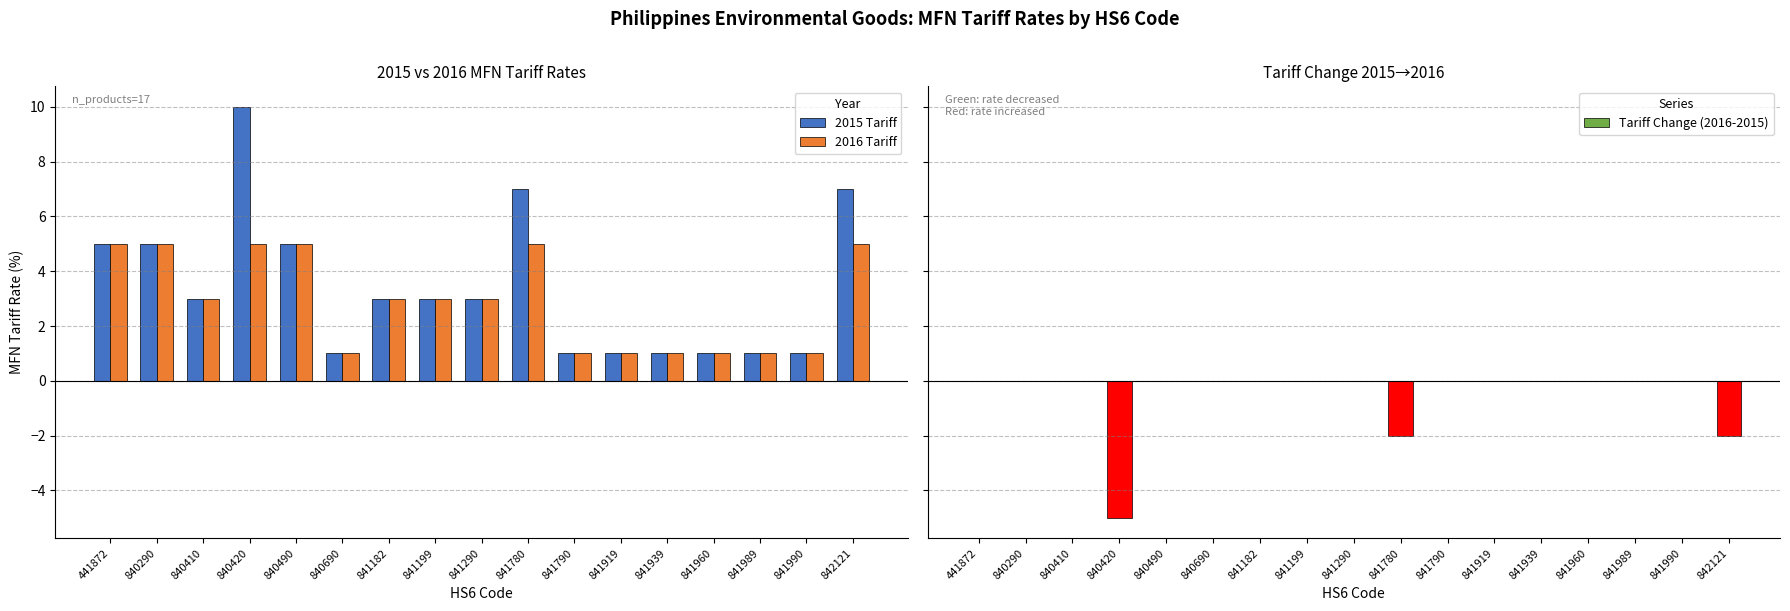

Count the Tariff Change (2016-2015) values in the range 0 to 1.

14